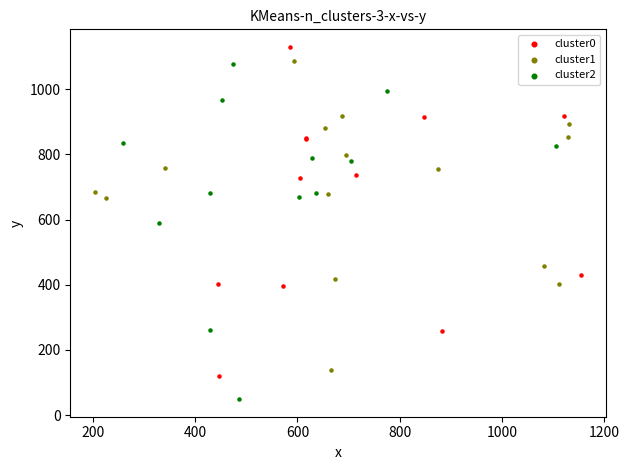

Which series has the largest Y range (max minus min)?

cluster2